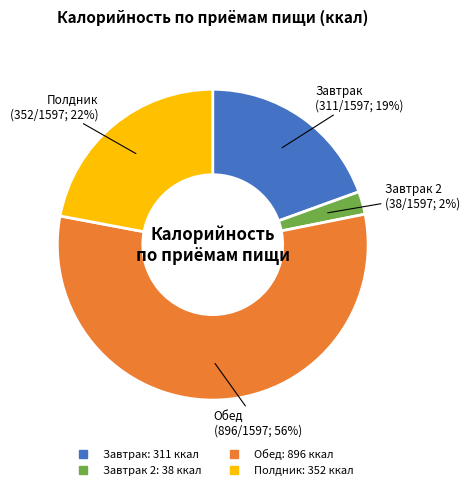

To the nearest percent, what is the average slice percentage?

25%